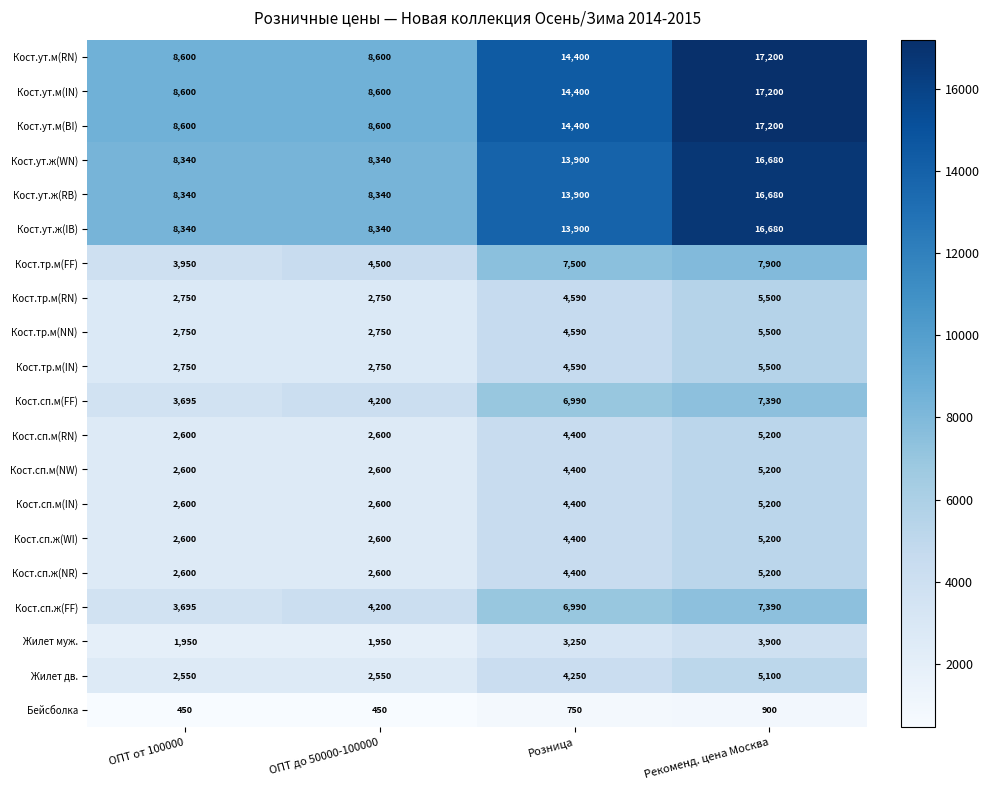

What is the minimum value shown in the chart?

450